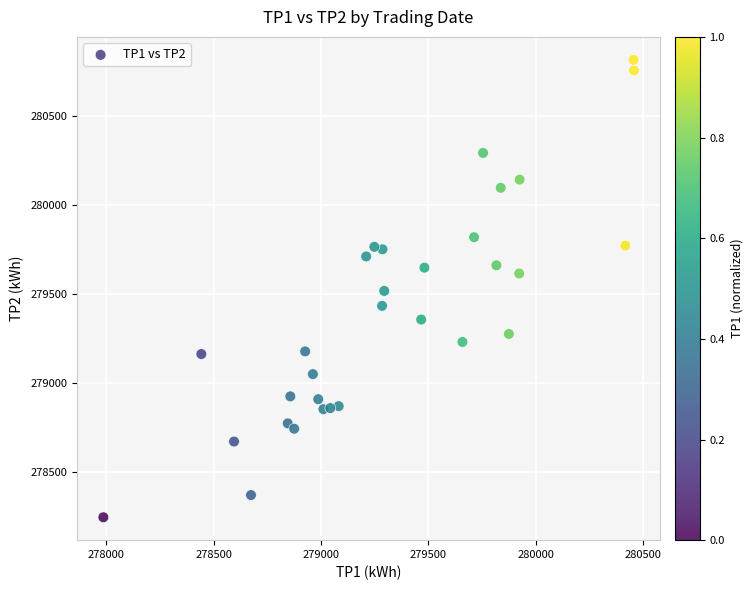

What is the range of Y values (max minus min)?

2573